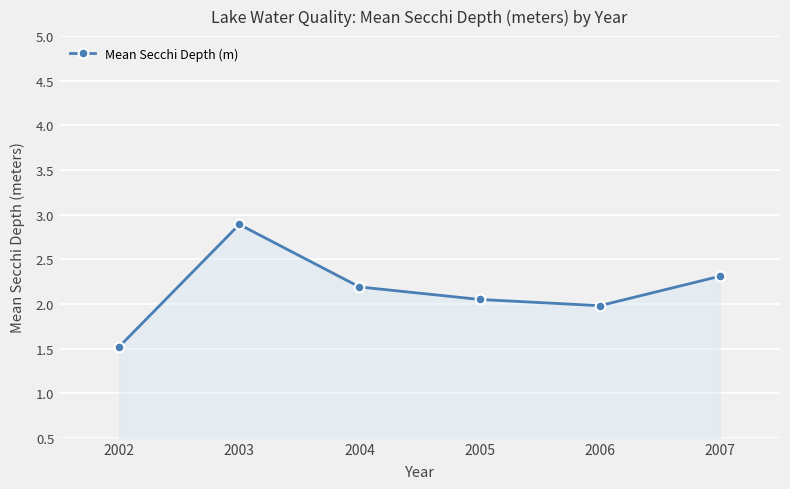

Between 2006 and 2002, which is larger?

2006